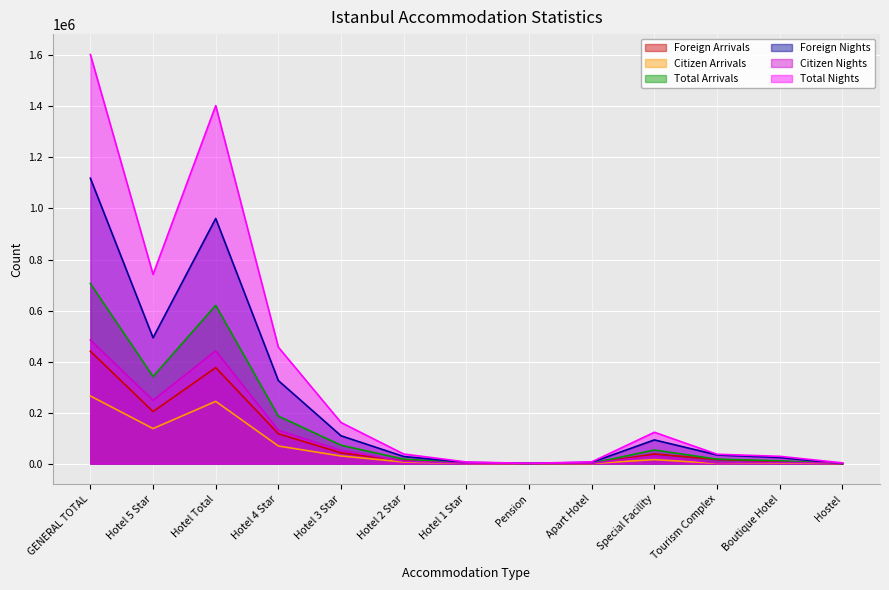

True or false: Citizen Nights has more than 2 points higher than both neighbors.

True